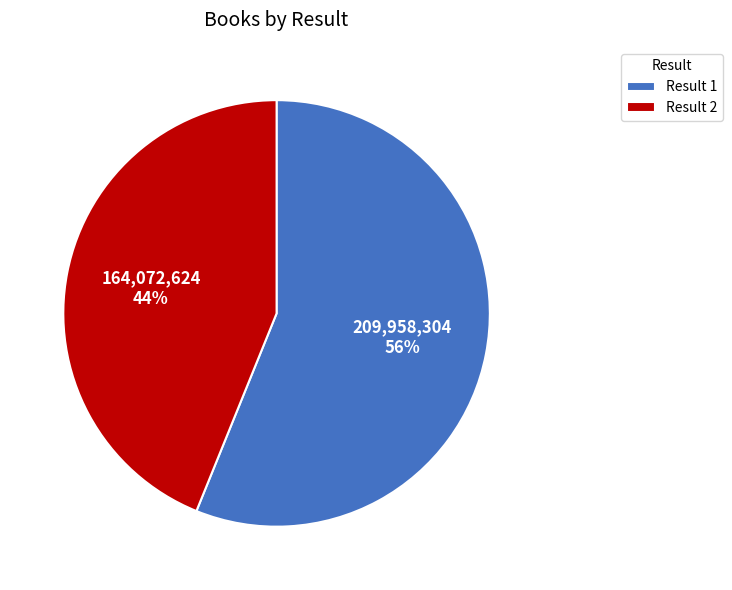

True or false: Result 1 accounts for 56% of the total.

True